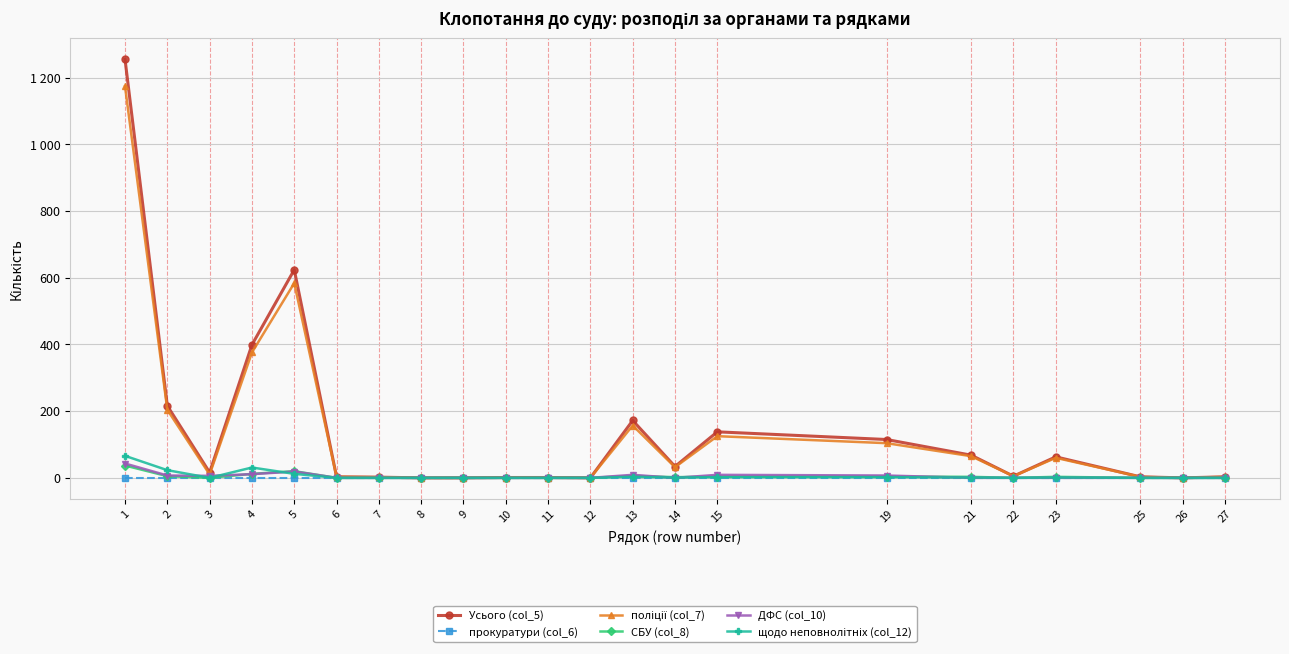

At which category is the sum across all series the highest?

1